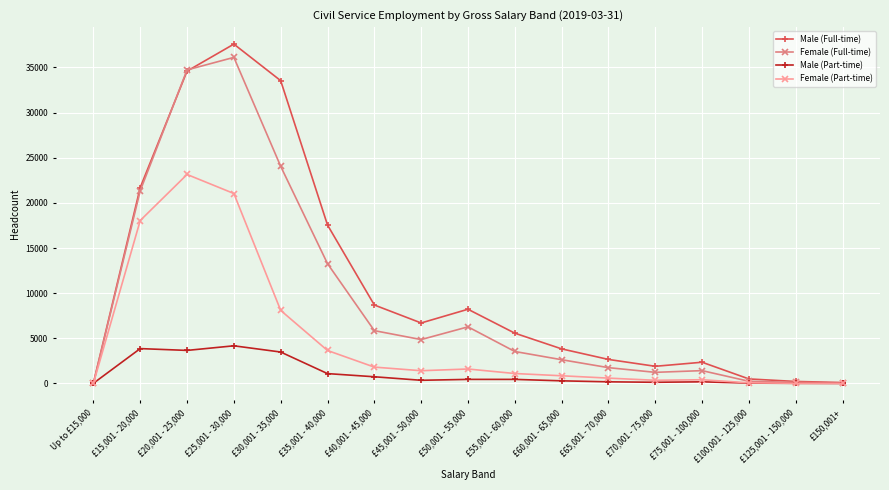

Which series has the largest range (max minus min)?

Male (Full-time)